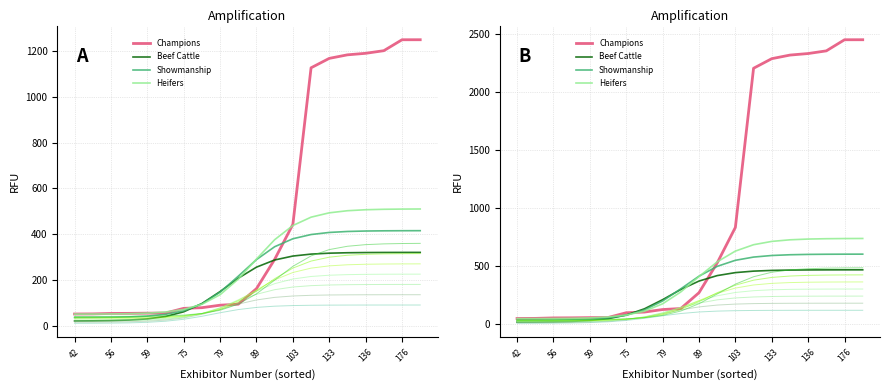

The Champions series shows 2352.9 at 17. True or false?

True